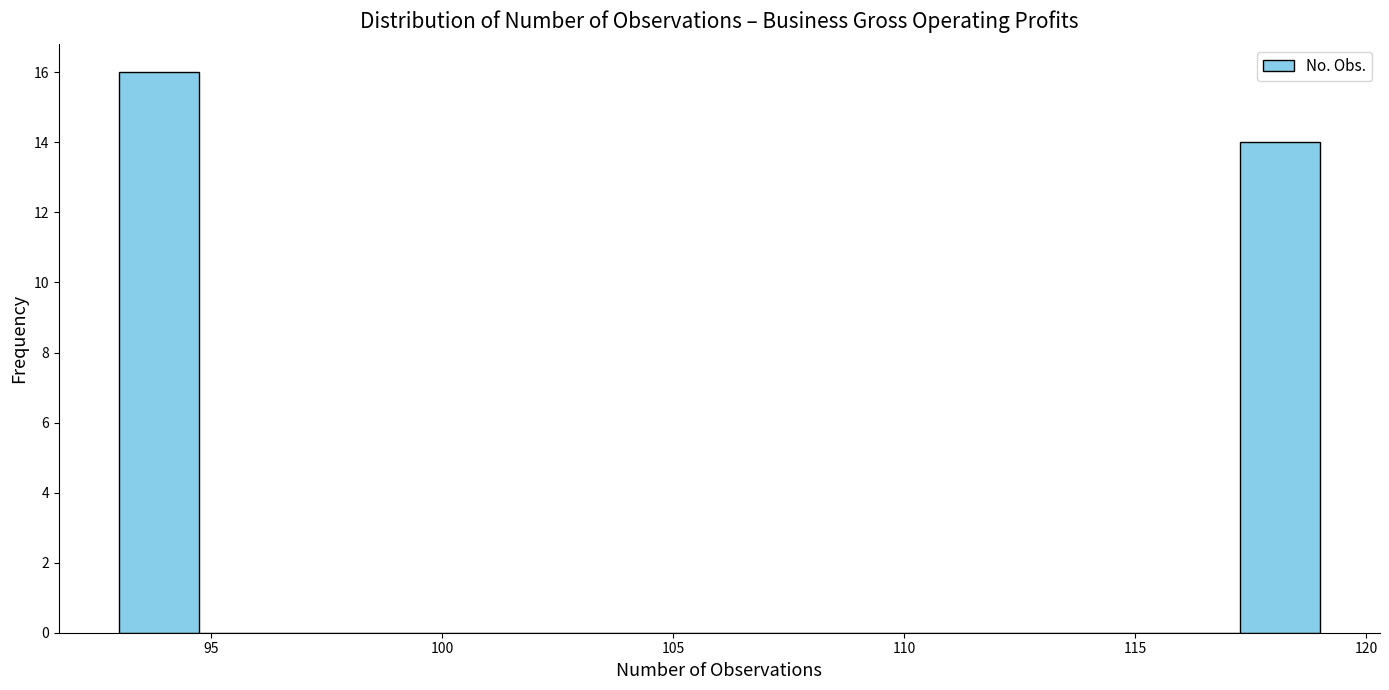

Read against the x-axis, roughly where is the centre of the tallest bar?

94.0